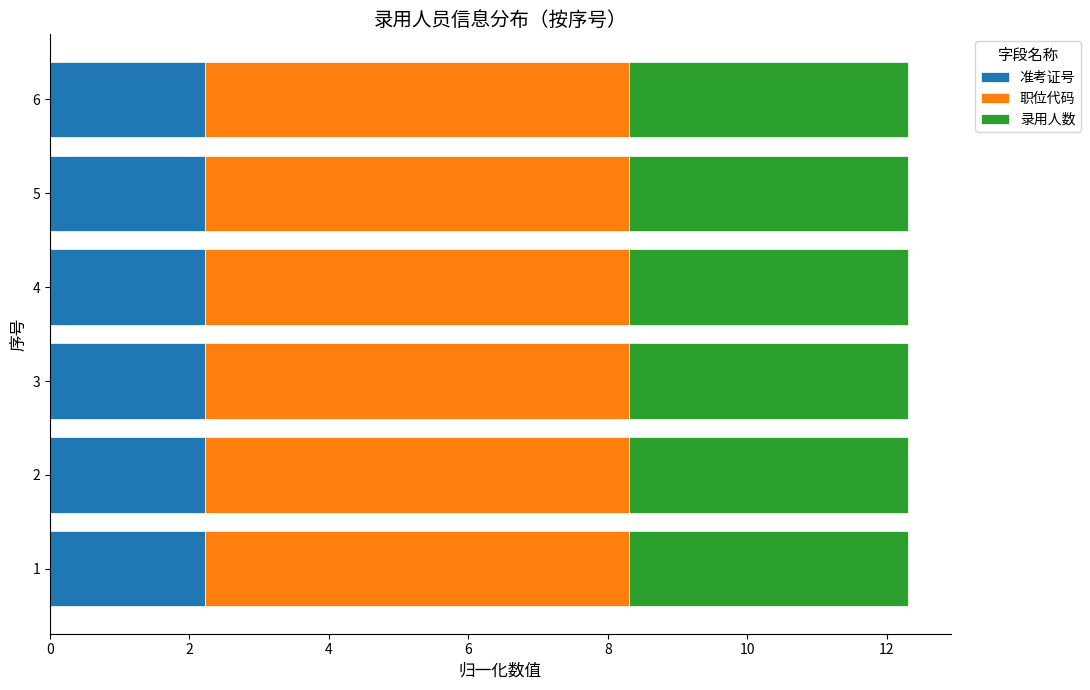

What is the sum of the 准考证号 values at 2 and 1?

4.4